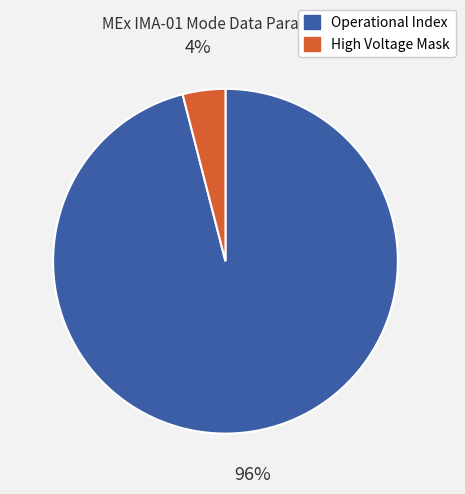

To the nearest percent, what percentage of the pie is High Voltage Mask?

4%